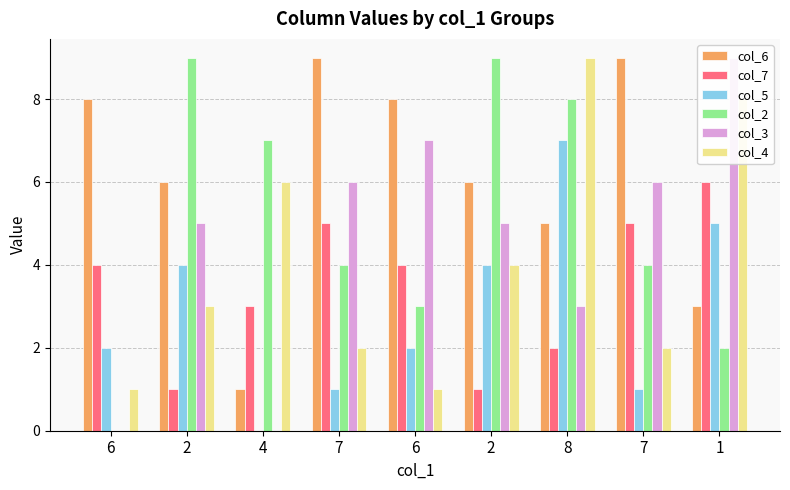

What is the value of the col_7 bar at the 8th from the left?

5